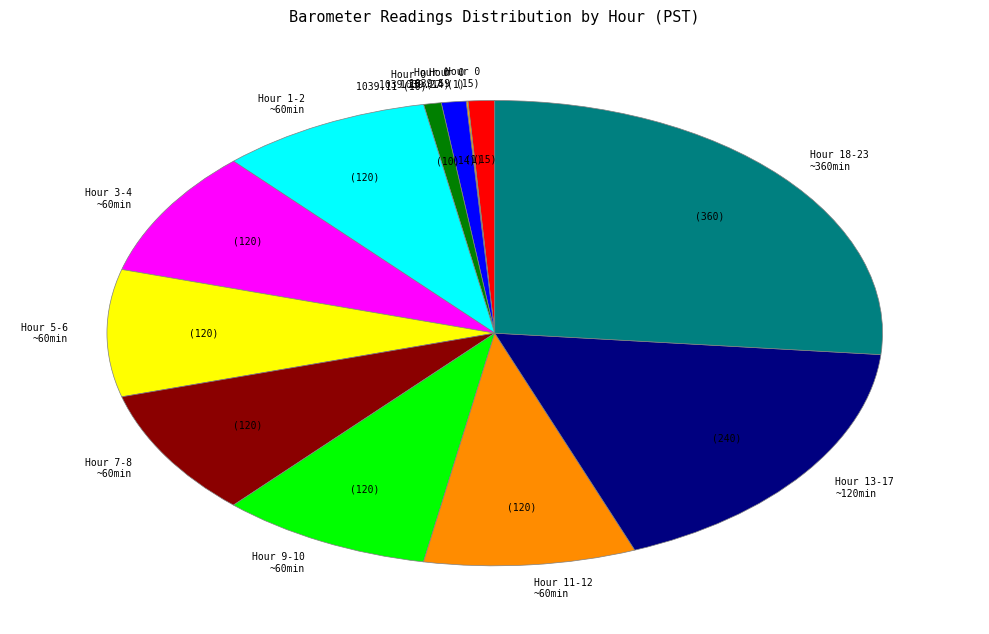

What is the largest slice in the pie chart?

Hour 18-23 ~360min